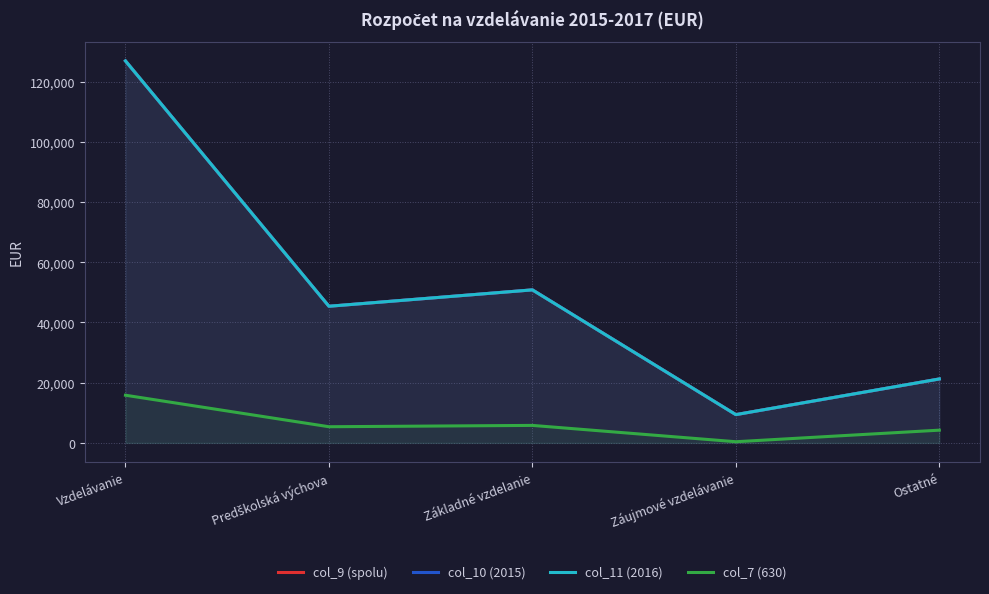

What is the difference between the col_7 (630) values at Ostatné and Základné vzdelanie?

1580